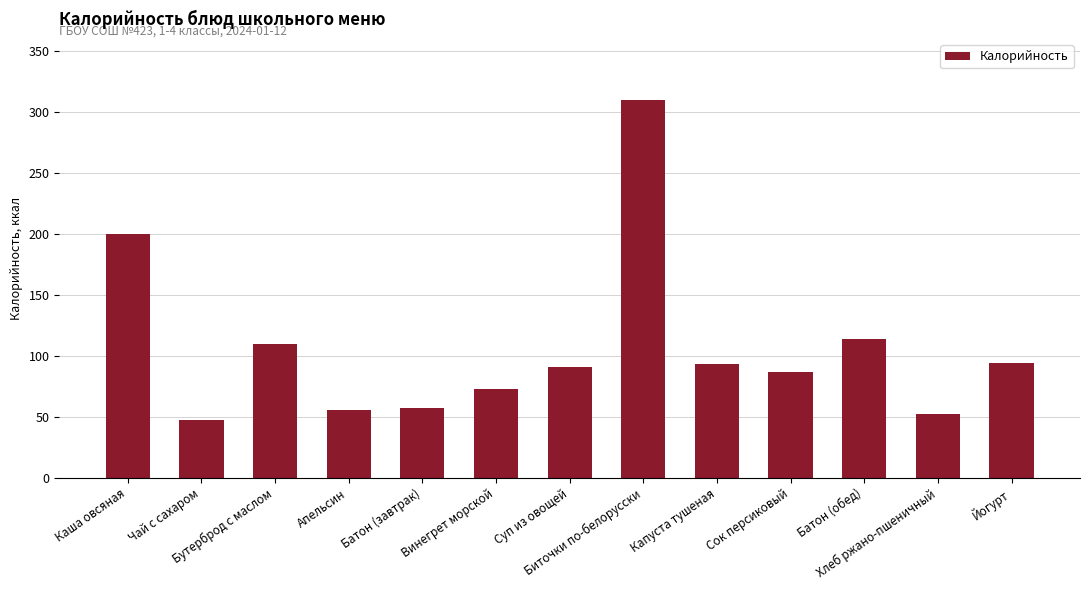

What is the change in value from Суп из овощей to Батон (обед)?

+22.9